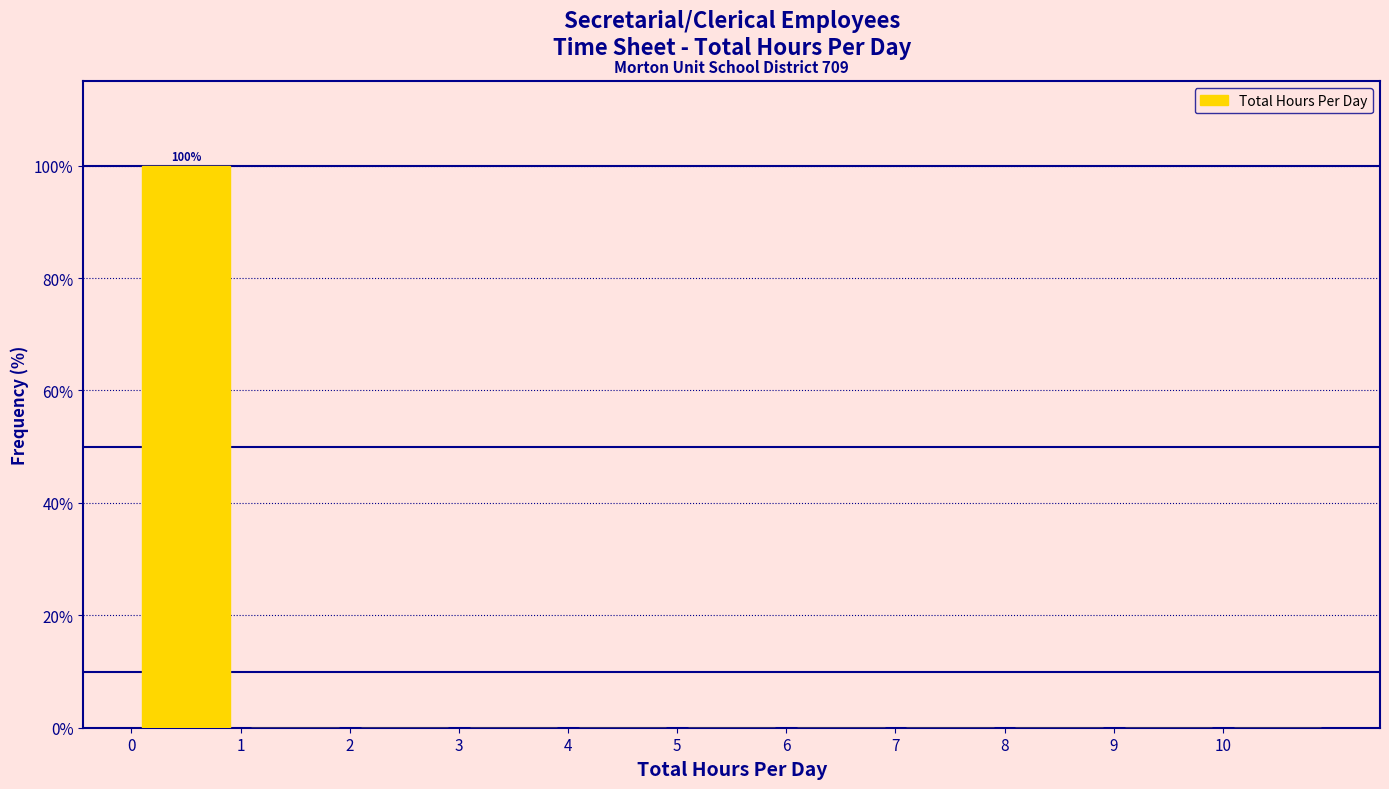

Which range on the x-axis has the tallest bar?

0 to 1